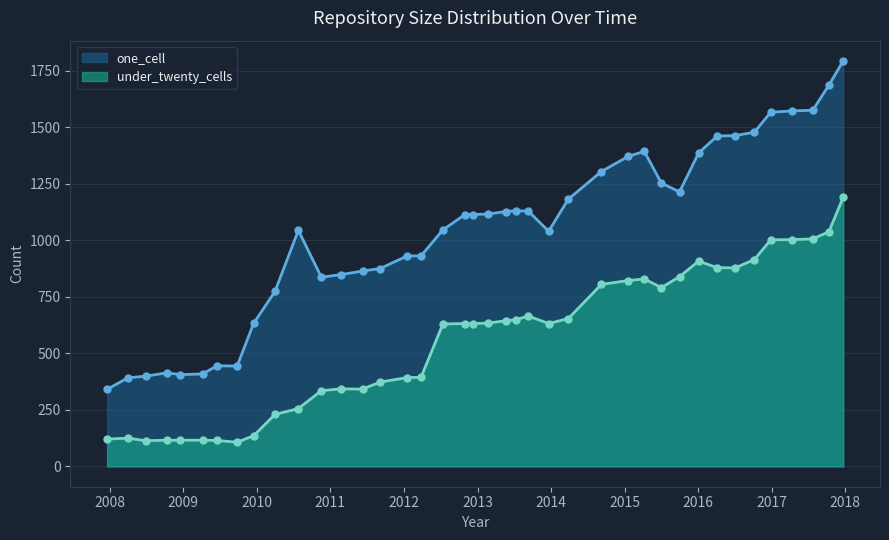

True or false: one_cell line and under_twenty_cells line intersect in this chart.

False